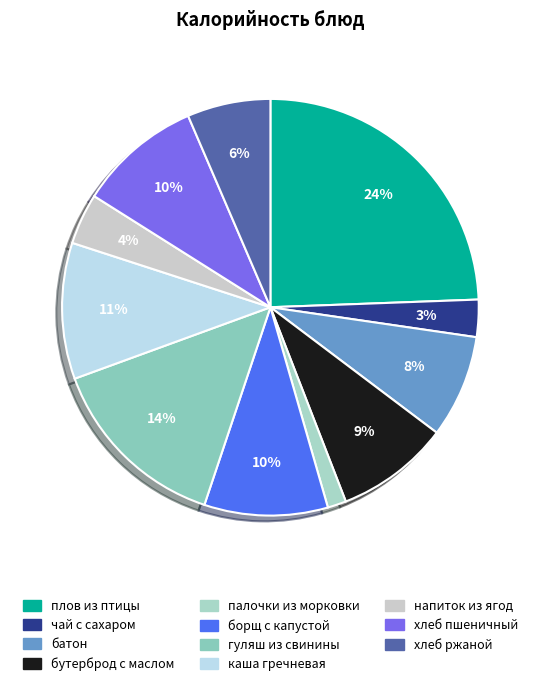

Count the number of slices in the pie.

11